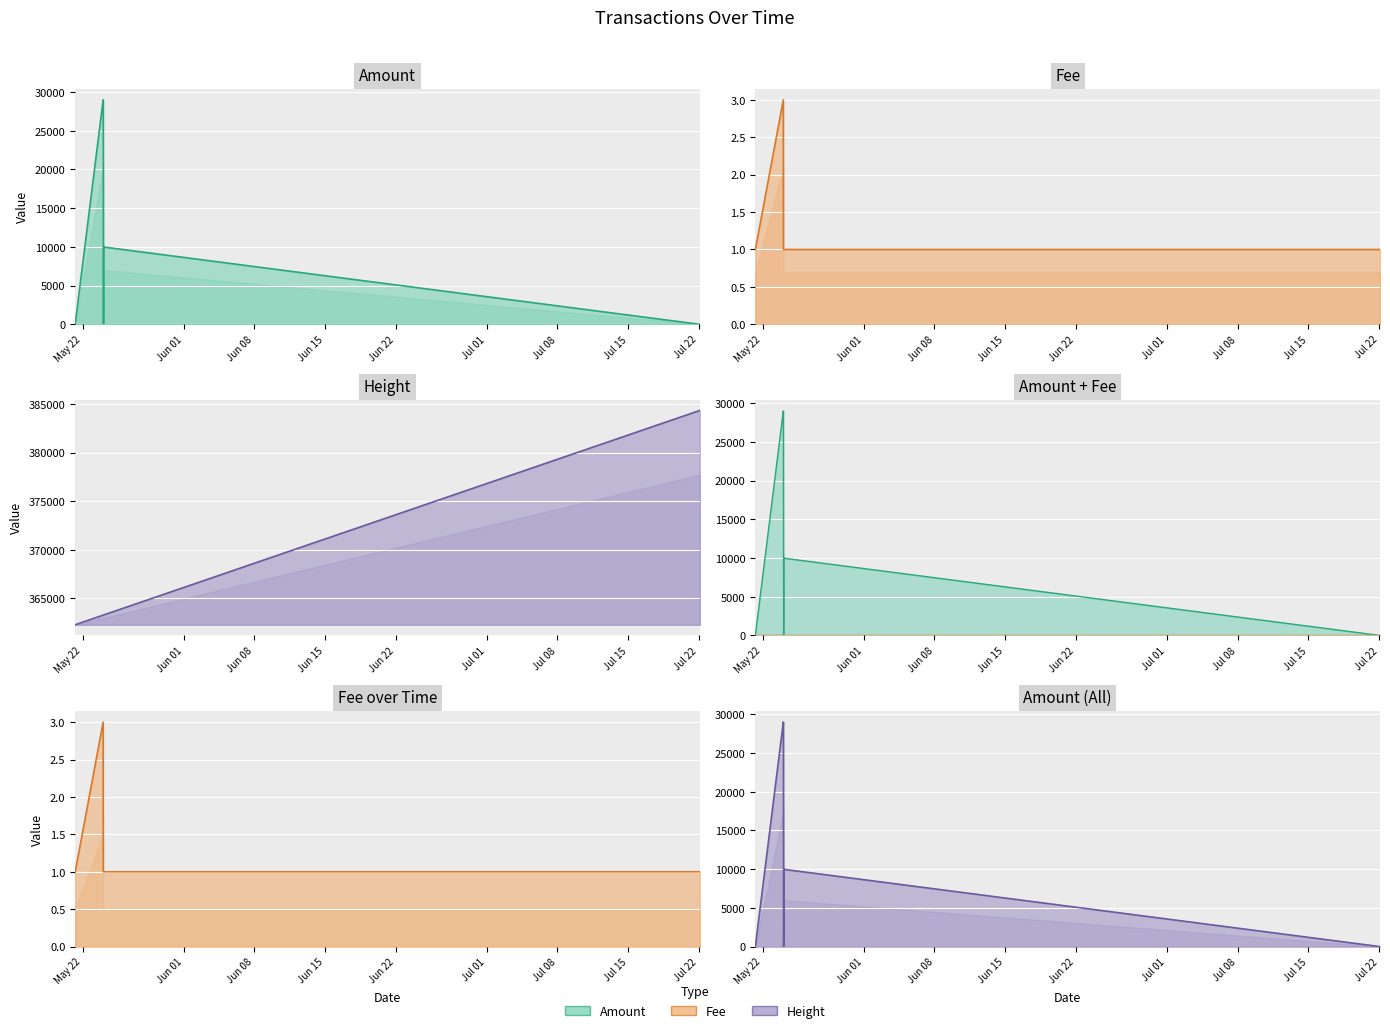

What is the total value across all series at 2017-05-24 01:47:10?

363301.0